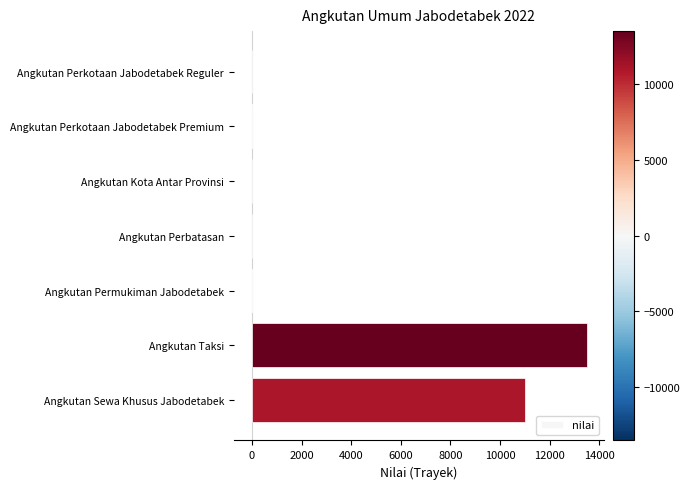

Which has a higher value, Angkutan Taksi or Angkutan Kota Antar Provinsi?

Angkutan Taksi